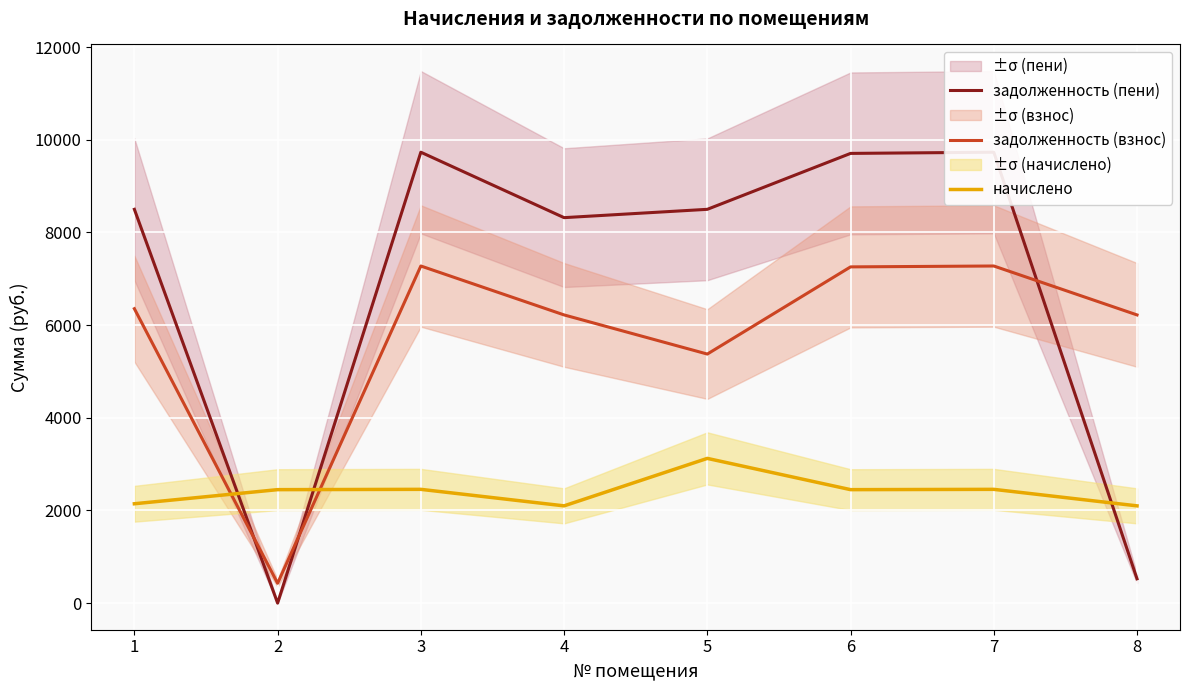

Where does the начислено series first go above 2449?

2